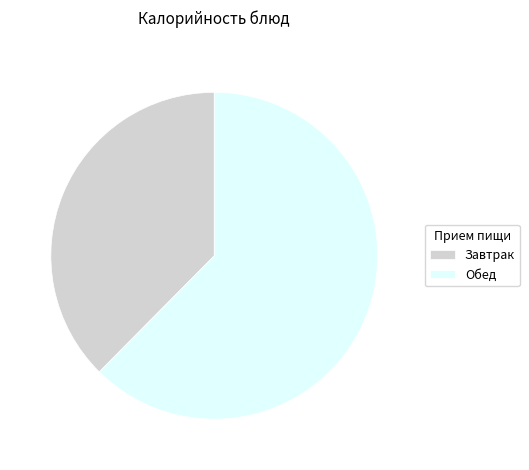

Is there a majority slice in this chart?

Yes